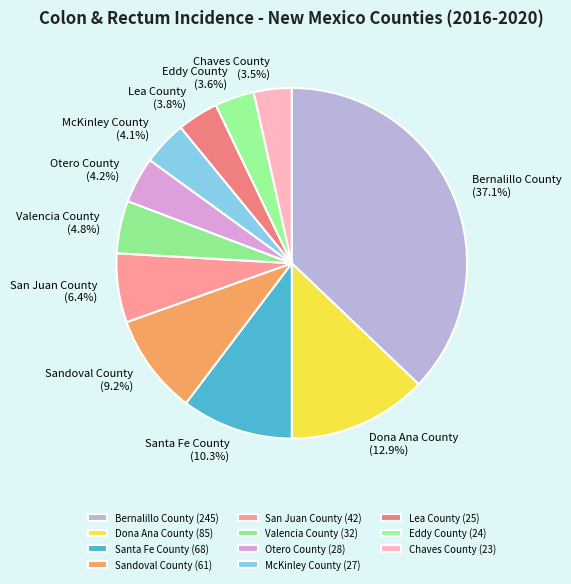

True or false: Santa Fe County accounts for 1% of the total.

False